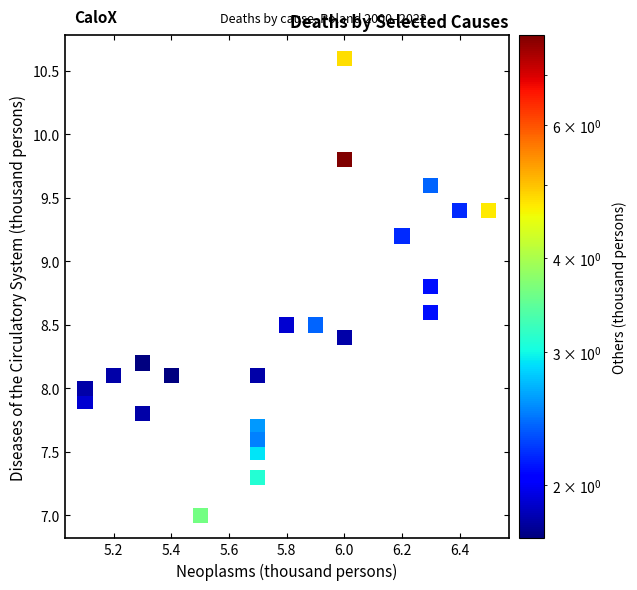

What is the range of Y values (max minus min)?

3.6